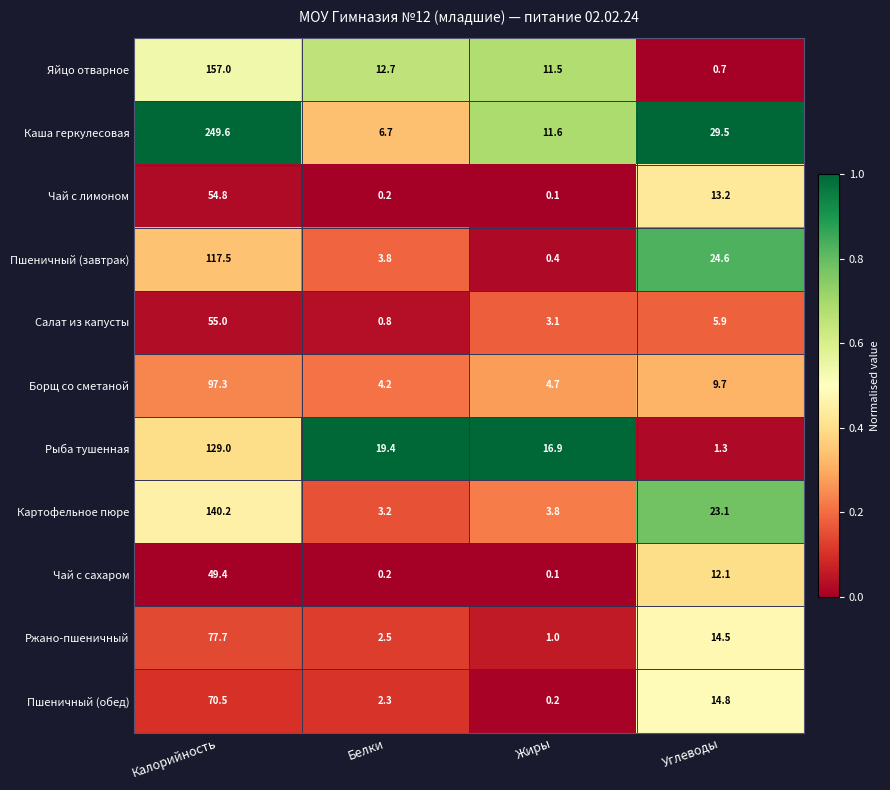

Rank the series by their maximum value, from lowest to highest.

Чай с сахаром, Чай с лимоном, Салат из капусты, Пшеничный (обед), Ржано-пшеничный, Борщ со сметаной, Пшеничный (завтрак), Рыба тушенная, Картофельное пюре, Яйцо отварное, Каша геркулесовая